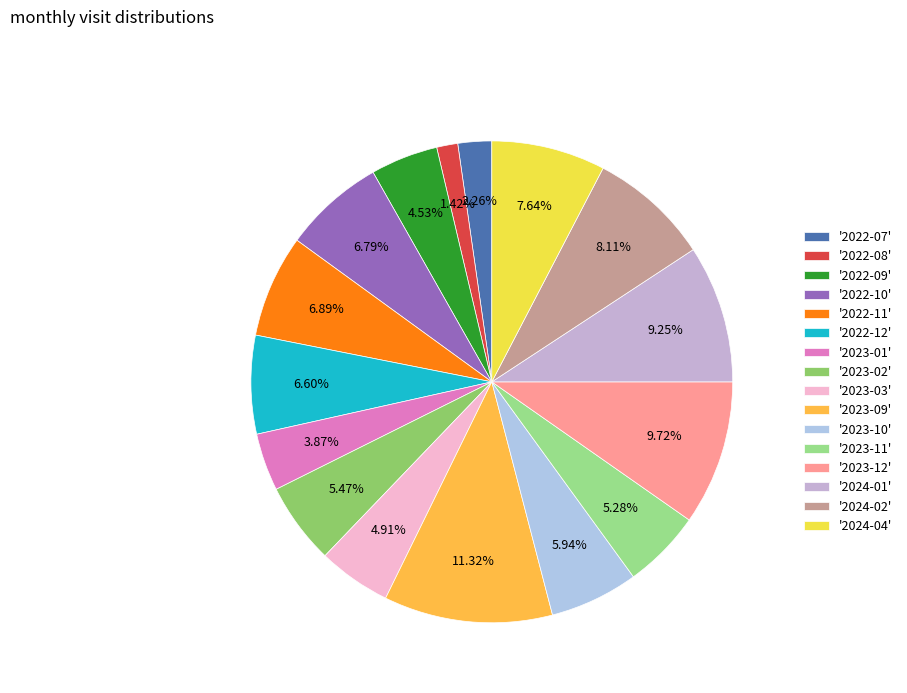

To the nearest percent, what is the average slice percentage?

6%